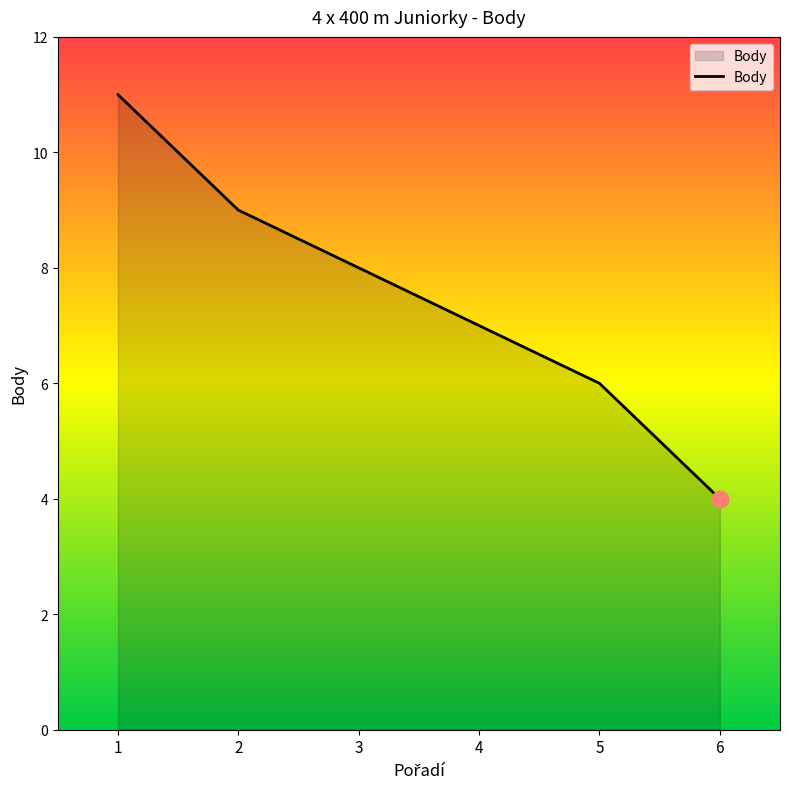

True or false: the data shows 2 at 2.

False